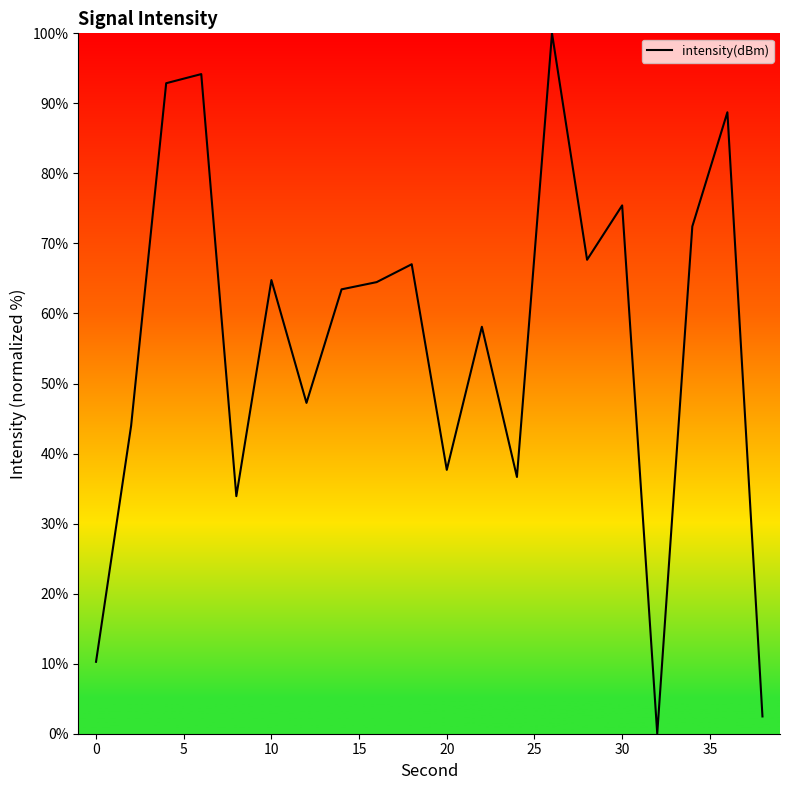

What is the greatest value displayed?

100.0